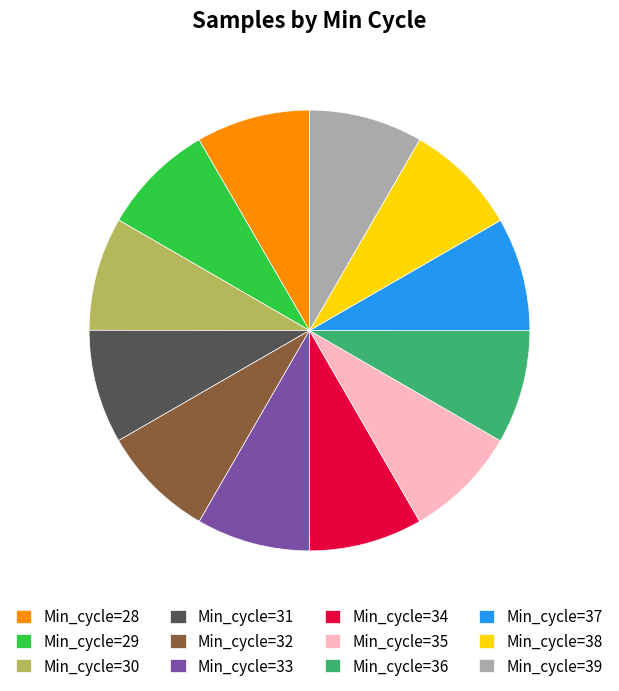

Is the sum of Min_cycle=31 and Min_cycle=28 greater than half?

No